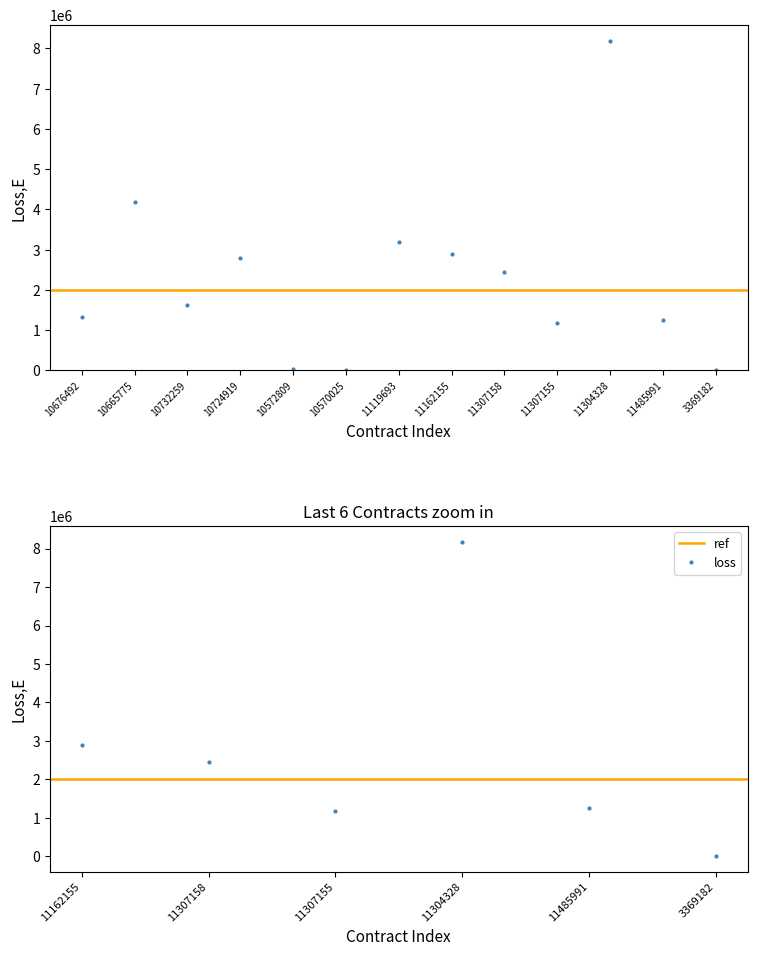

Reading left to right, what are all the values shown in this chart?

1339040.0	4172788.7	1633063.8	2783108.6	44313.2	16071.1	3178813.0	2896758.7	2444261.0	1171683.5	8176946.7	1260796.8	10641.0